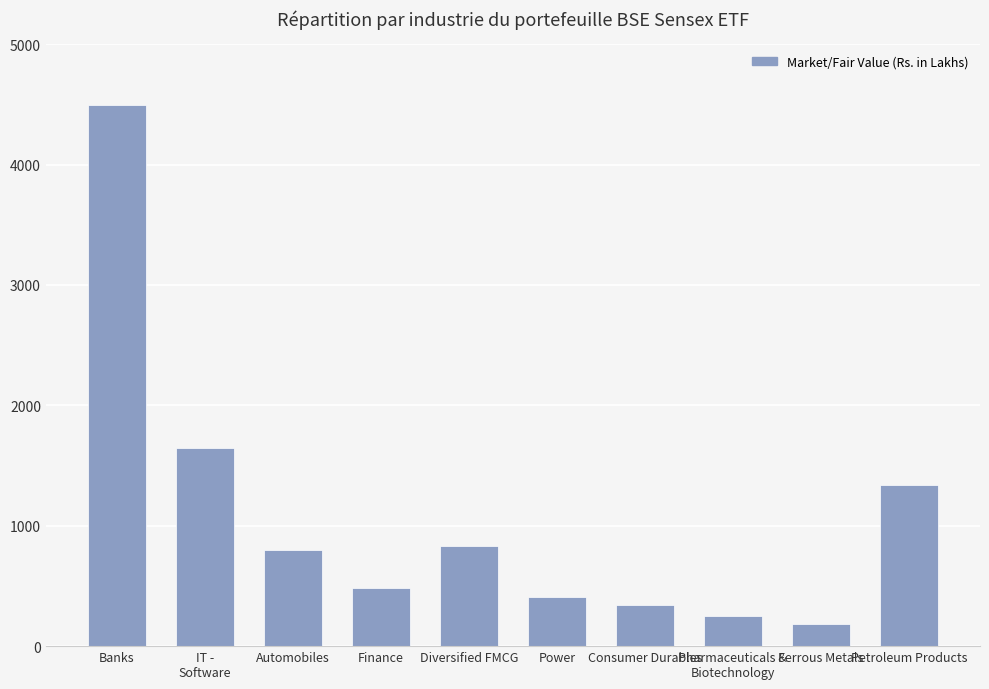

What position from the right is Consumer Durables?

4